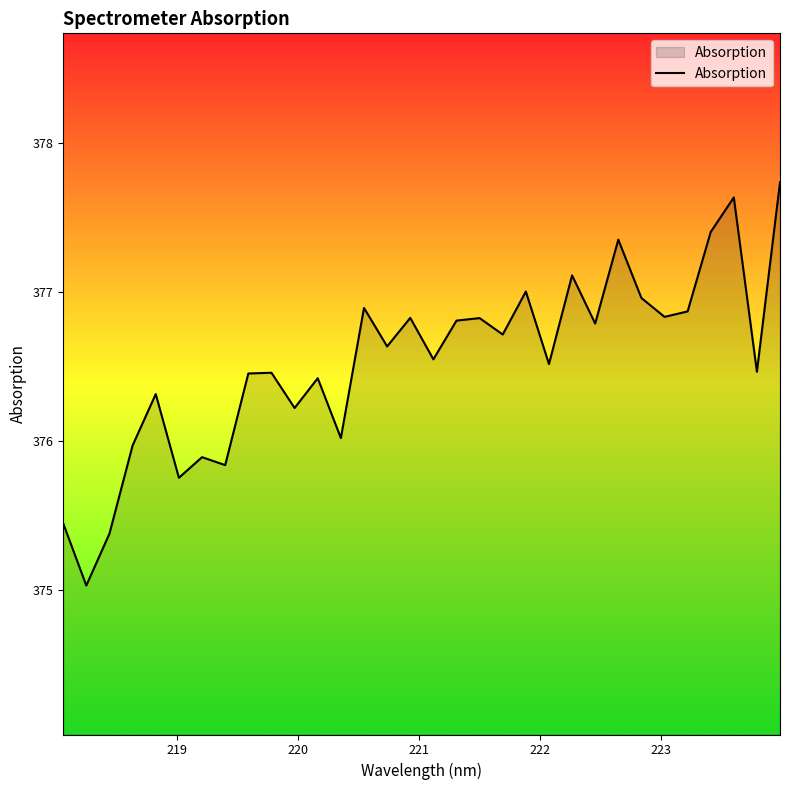

What is the difference between the maximum and minimum values?

2.7